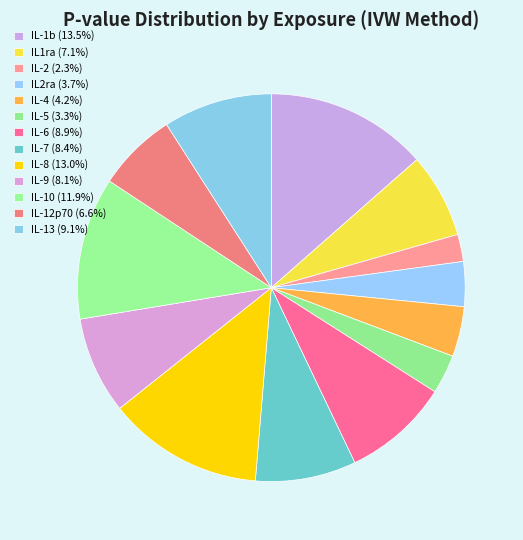

Rank the categories by value from lowest to highest.

IL-2, IL-5, IL2ra, IL-4, IL-12p70, IL1ra, IL-9, IL-7, IL-6, IL-13, IL-10, IL-8, IL-1b